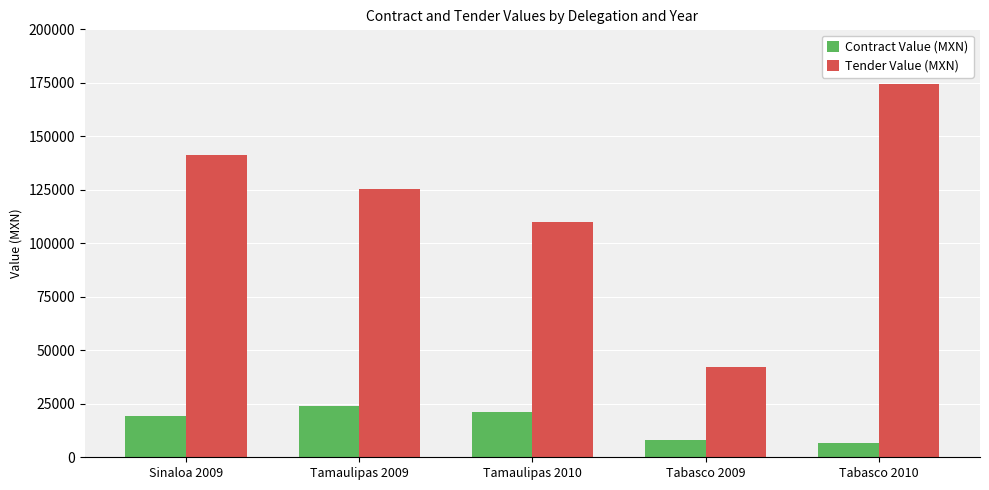

True or false: Contract Value (MXN) has a value of 8976.6 at Tamaulipas 2010.

False